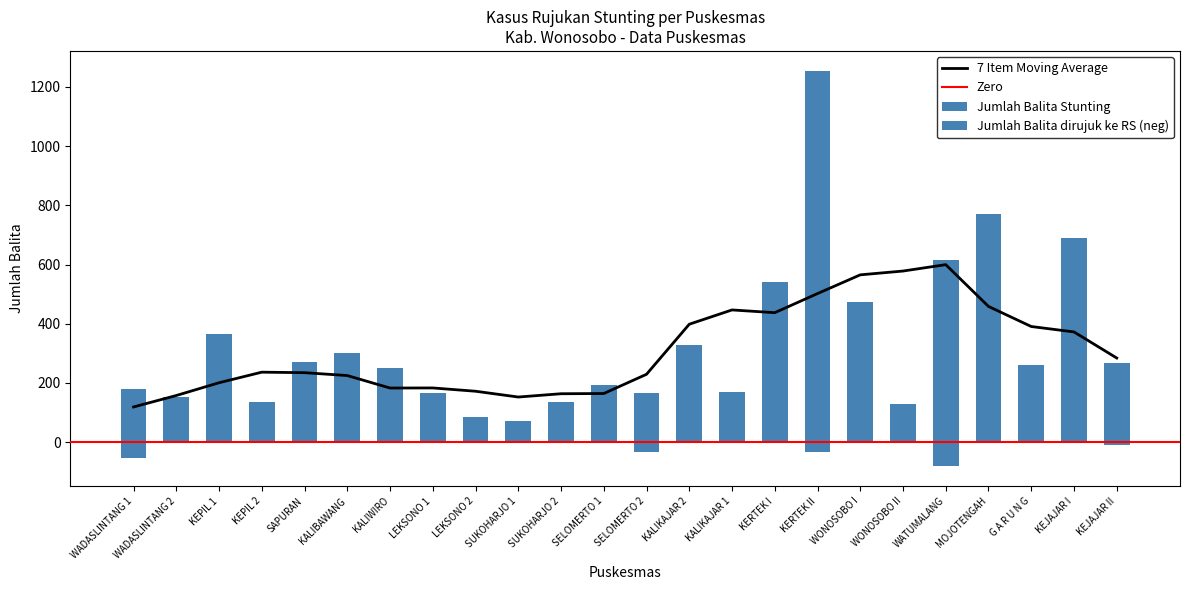

What is the smallest value displayed?

-82